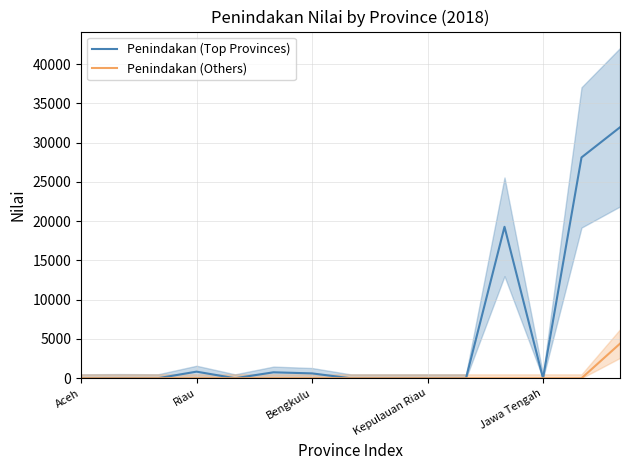

Reading left to right, what are all the values shown in this chart?

Penindakan (Top Provinces): 4	26	5	840	1	757	618	0	0	0	0	19280	0	28112	31954
Penindakan (Others): 0	0	0	0	0	0	0	0	0	0	0	0	0	0	4406